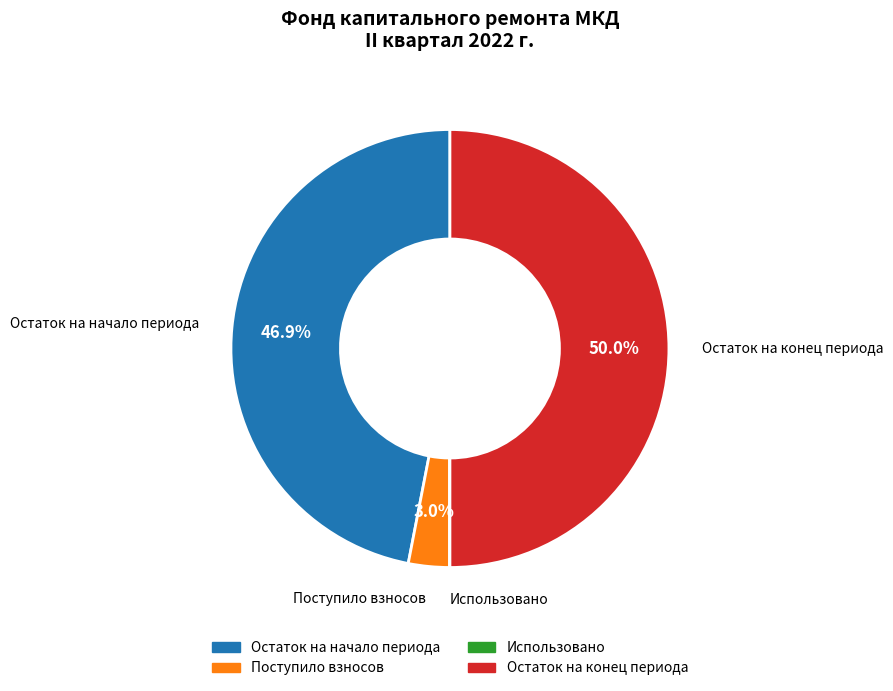

Does Остаток на начало периода represent more than half of the total?

No